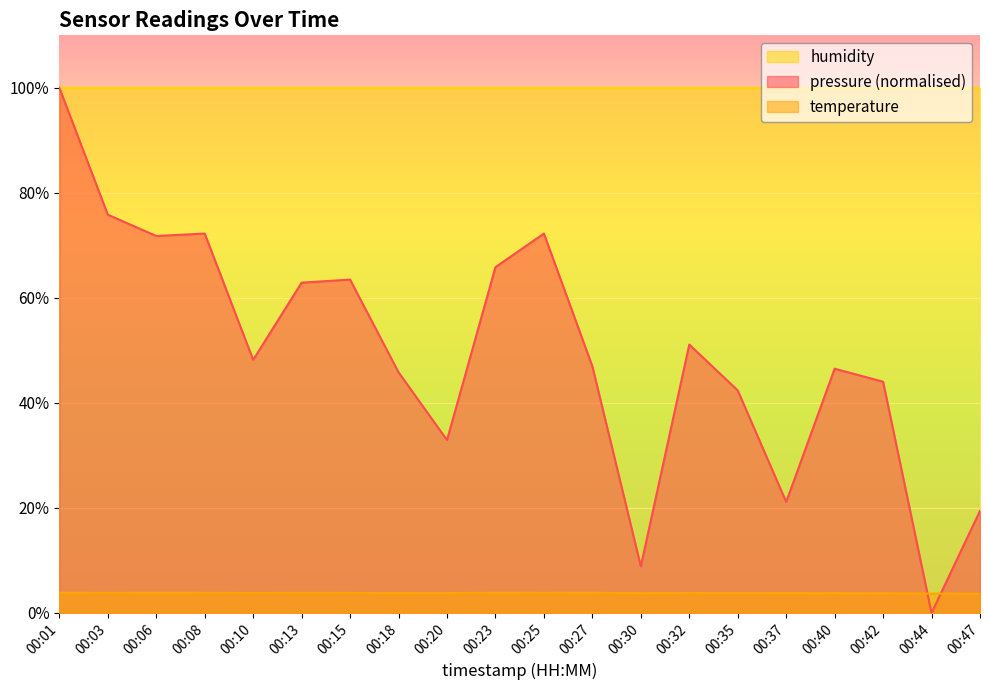

Where do pressure and temperature first cross each other?

00:42 and 00:44